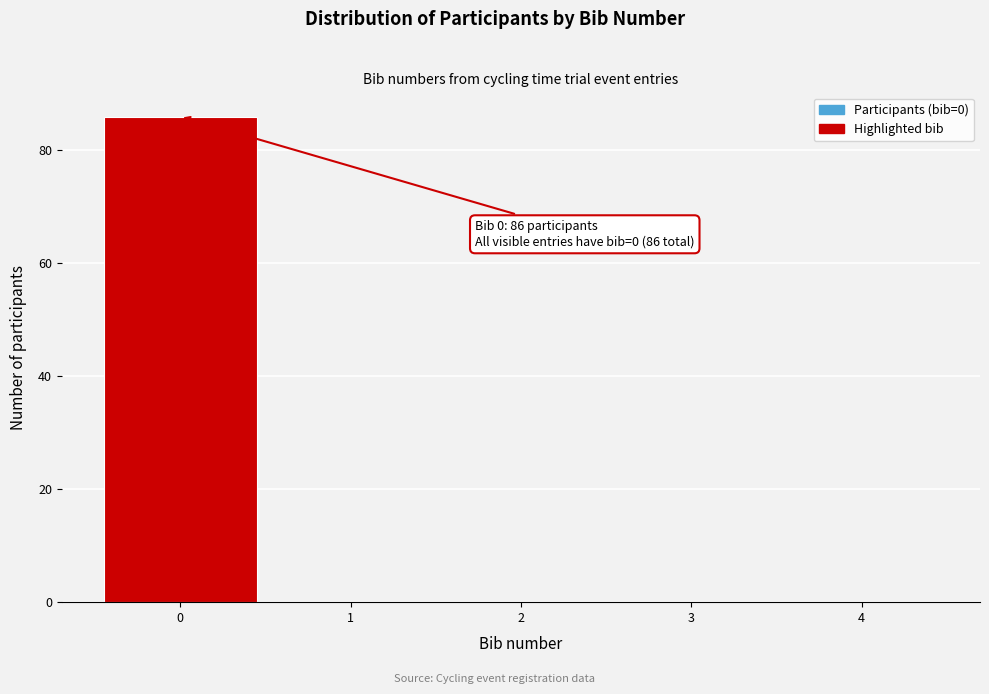

Over which range of the x-axis is the bar tallest?

-0.5 to 0.5